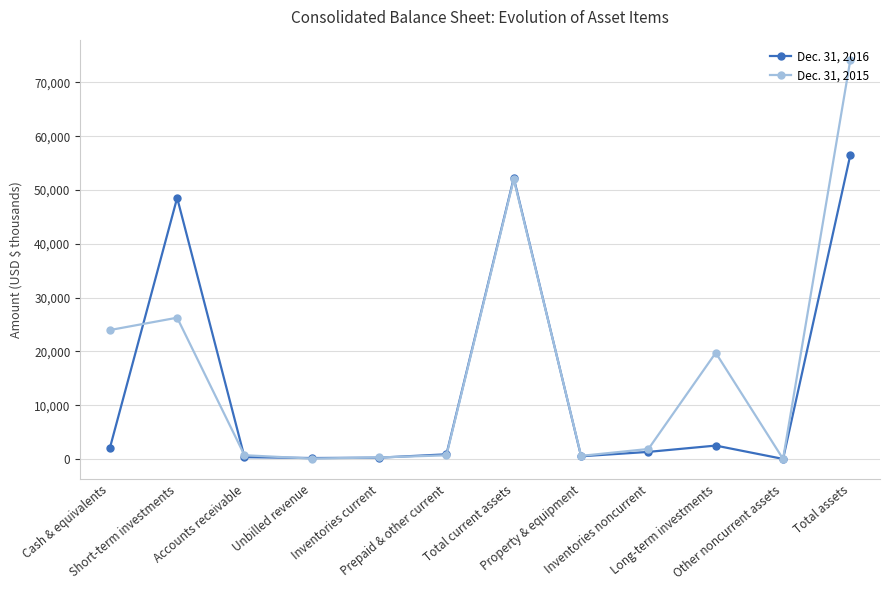

What is the label of the 3rd point from the left?

Accounts receivable